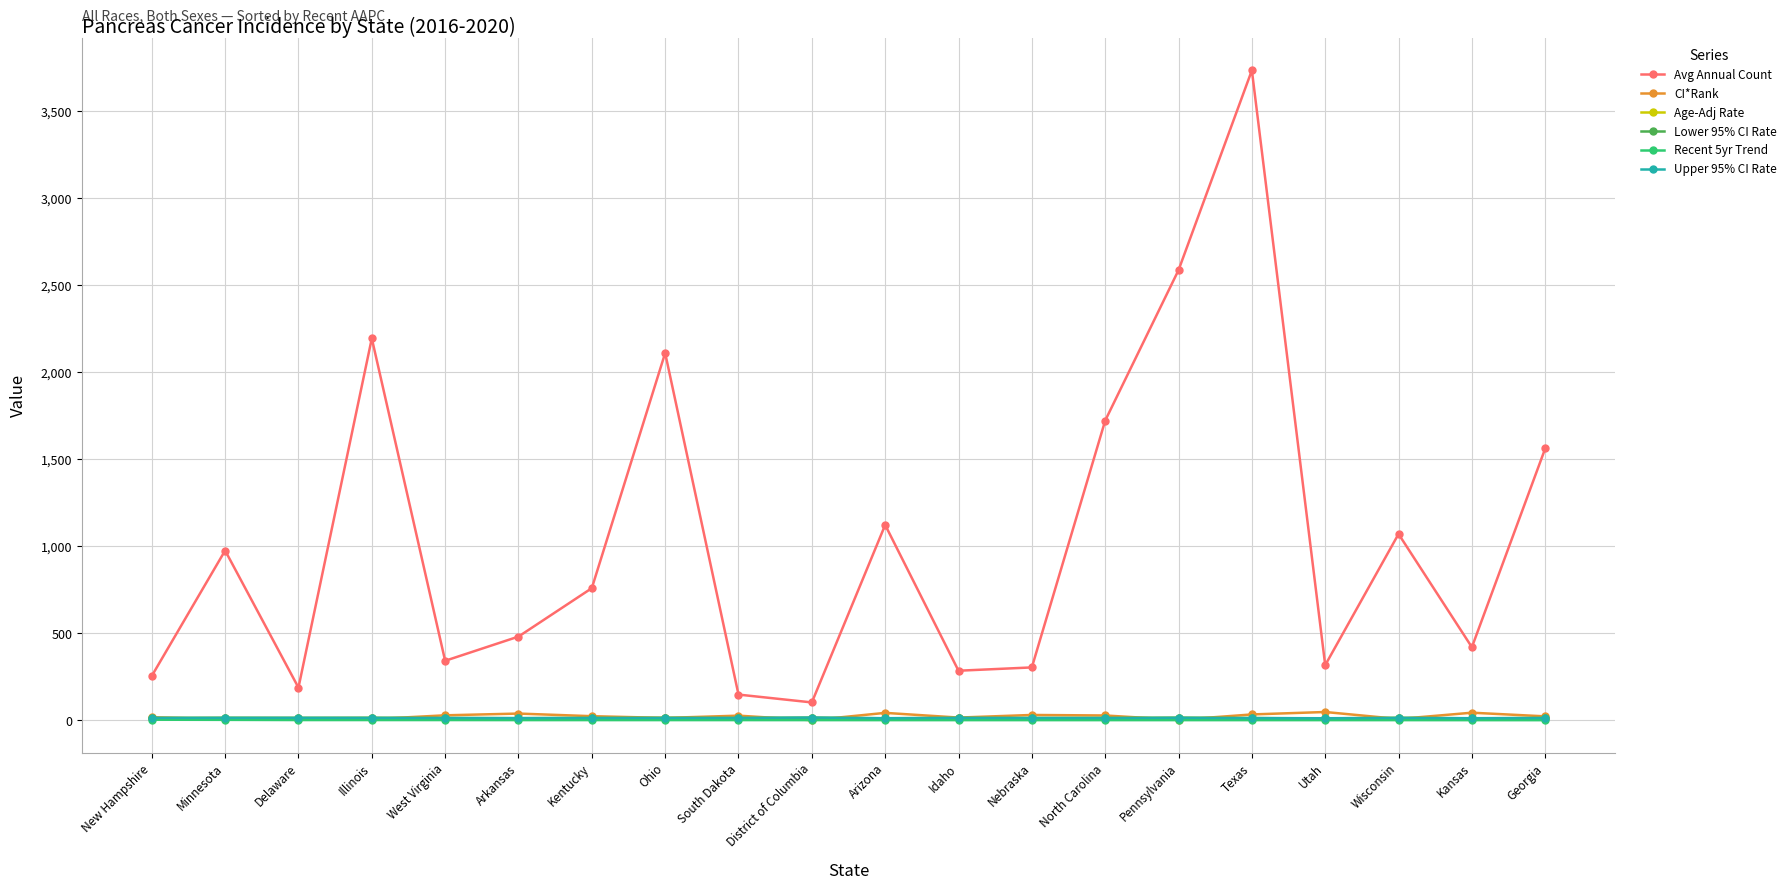

What is the highest value of the Lower 95% CI Rate series?

14.3